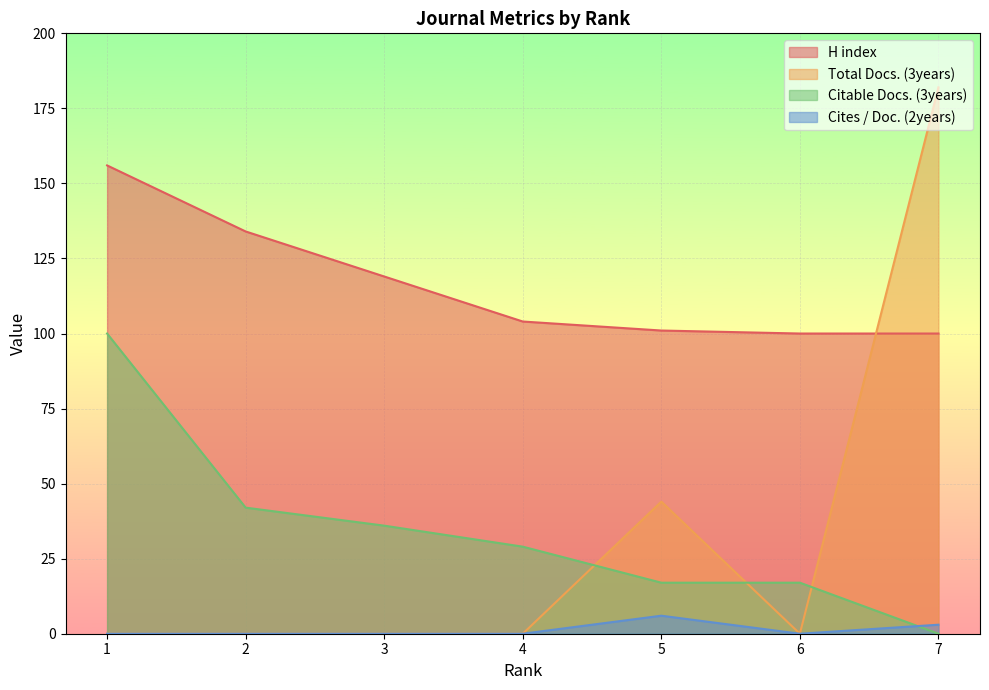

True or false: Total Docs. (3years) and Cites / Doc. (2years) intersect in this chart.

False